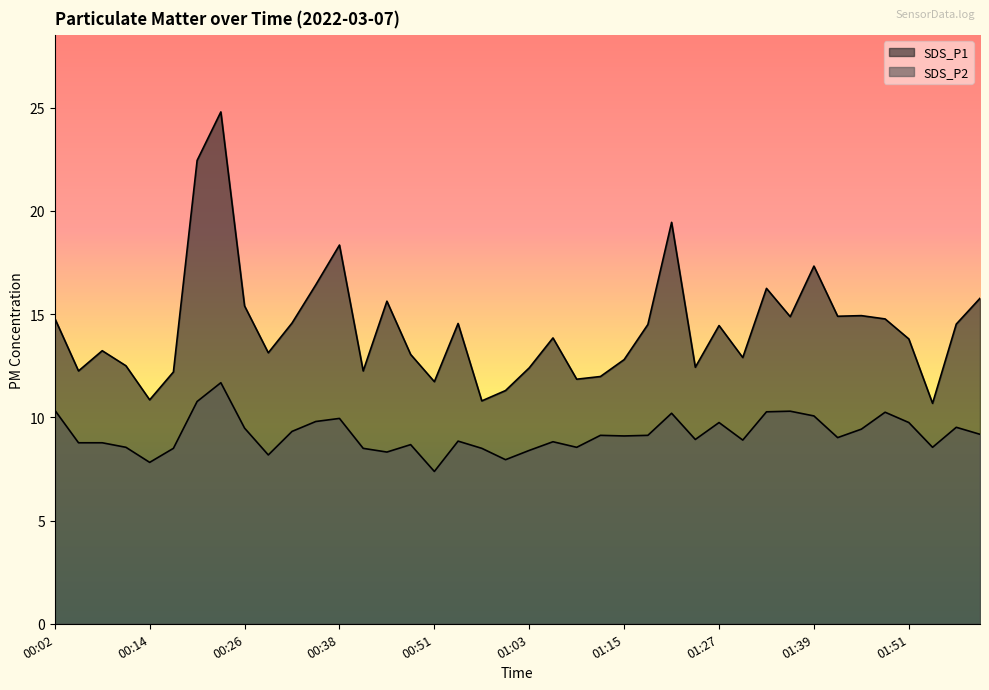

Where is the first local minimum for SDS_P2?

00:14